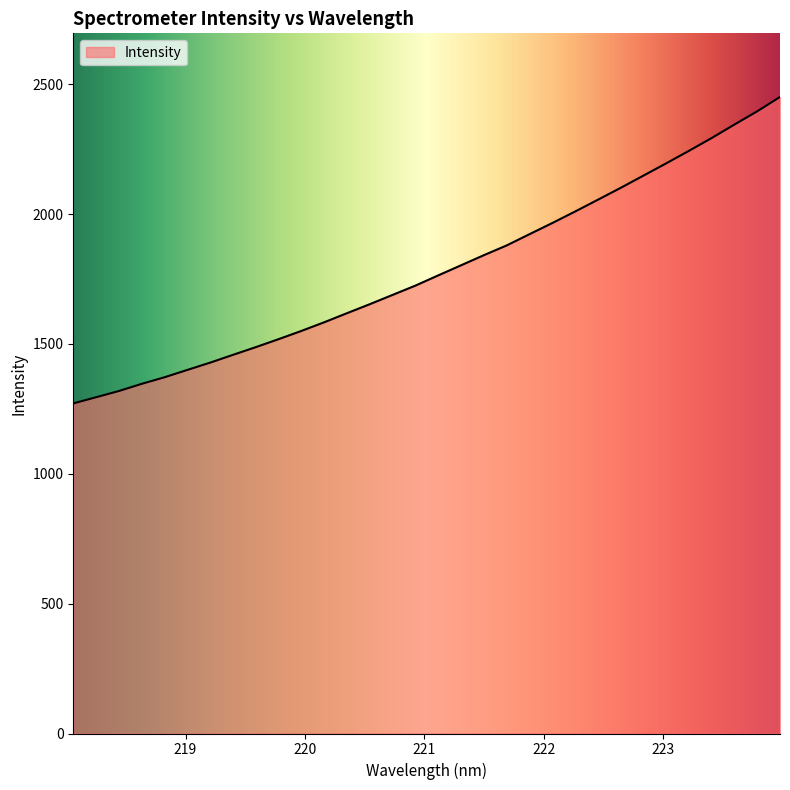

What is the average value?

1785.1